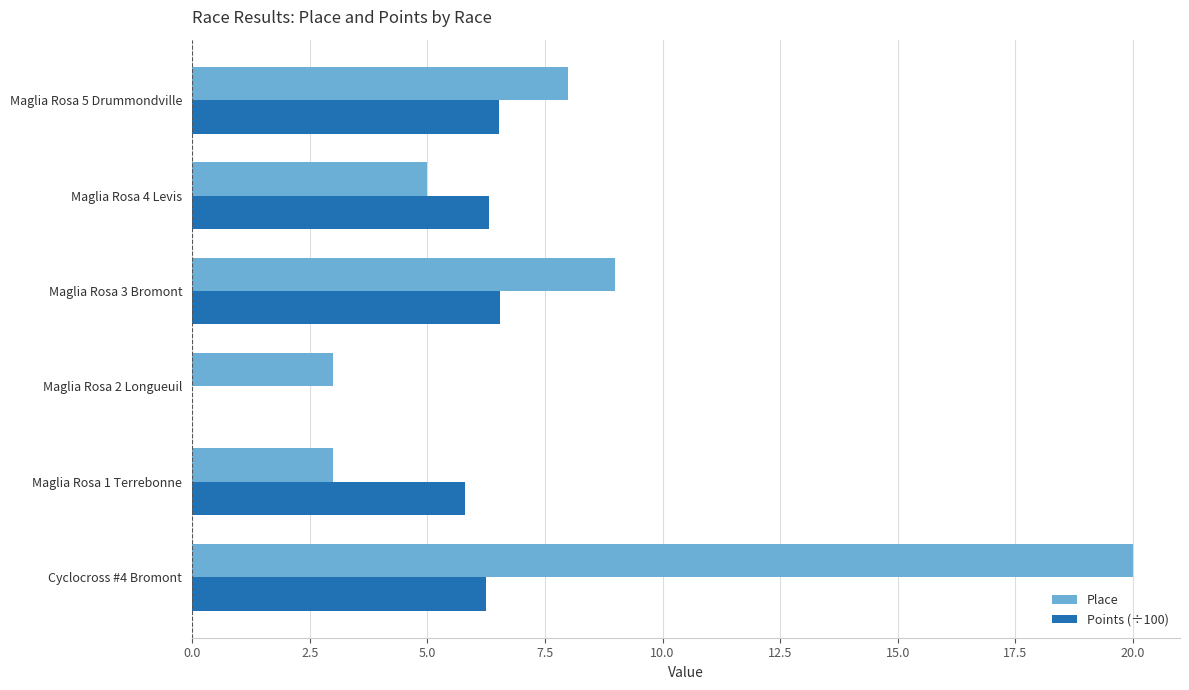

What is the greatest value displayed?

20.0